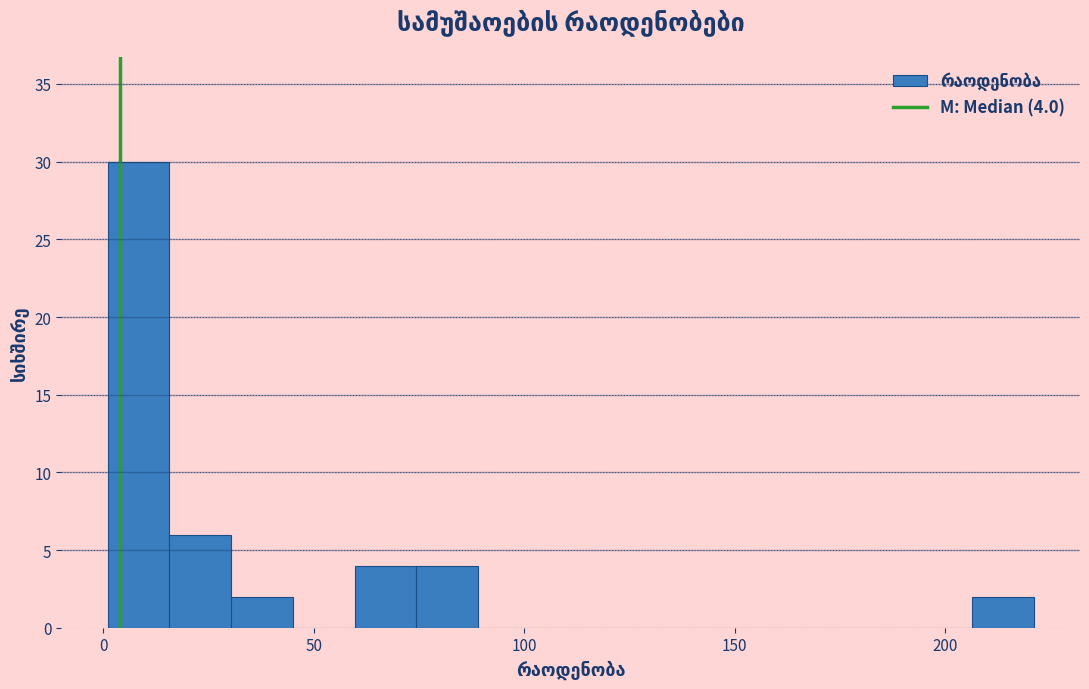

Around what value on the x-axis is the tallest bar? Give the approximate position of its centre, as read against the axis.

10